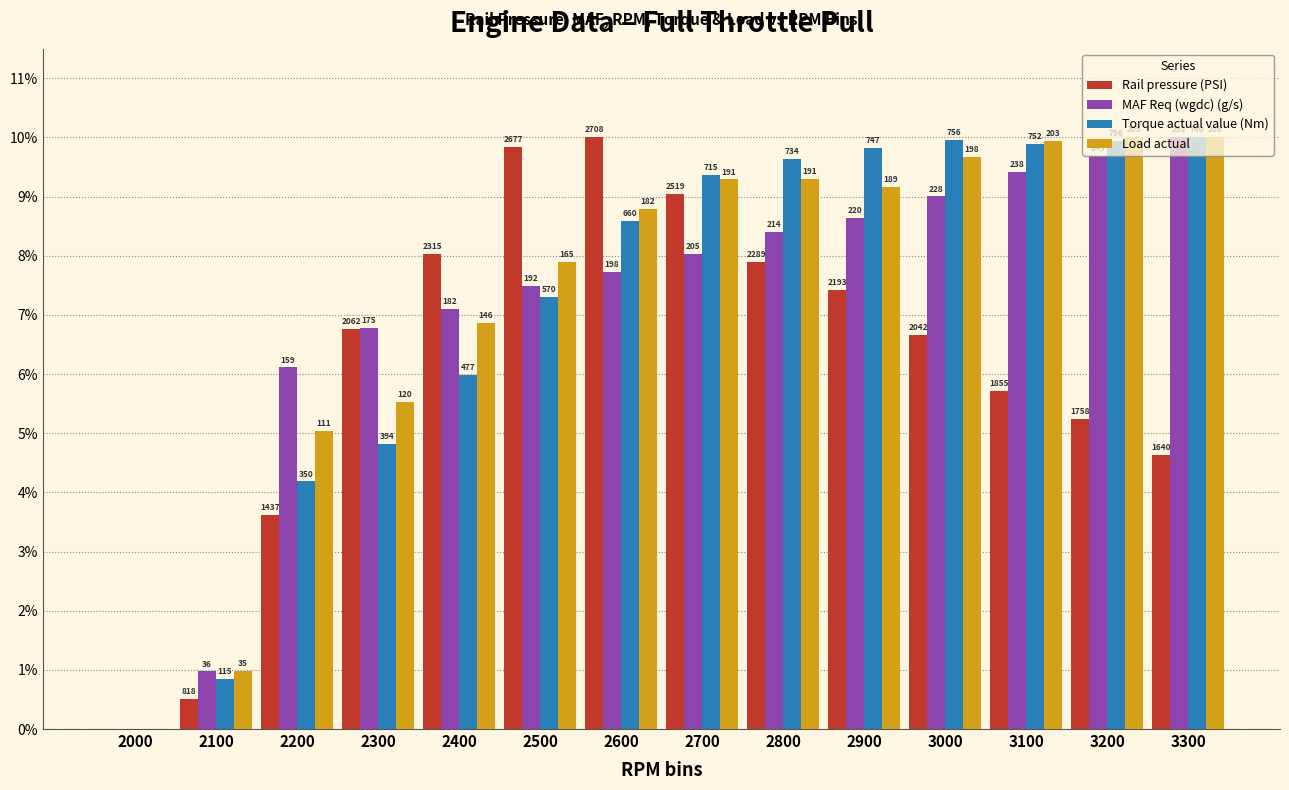

What are all the series names shown in the legend?

Rail pressure (PSI), MAF Req (wgdc) (g/s), Torque actual value (Nm), Load actual